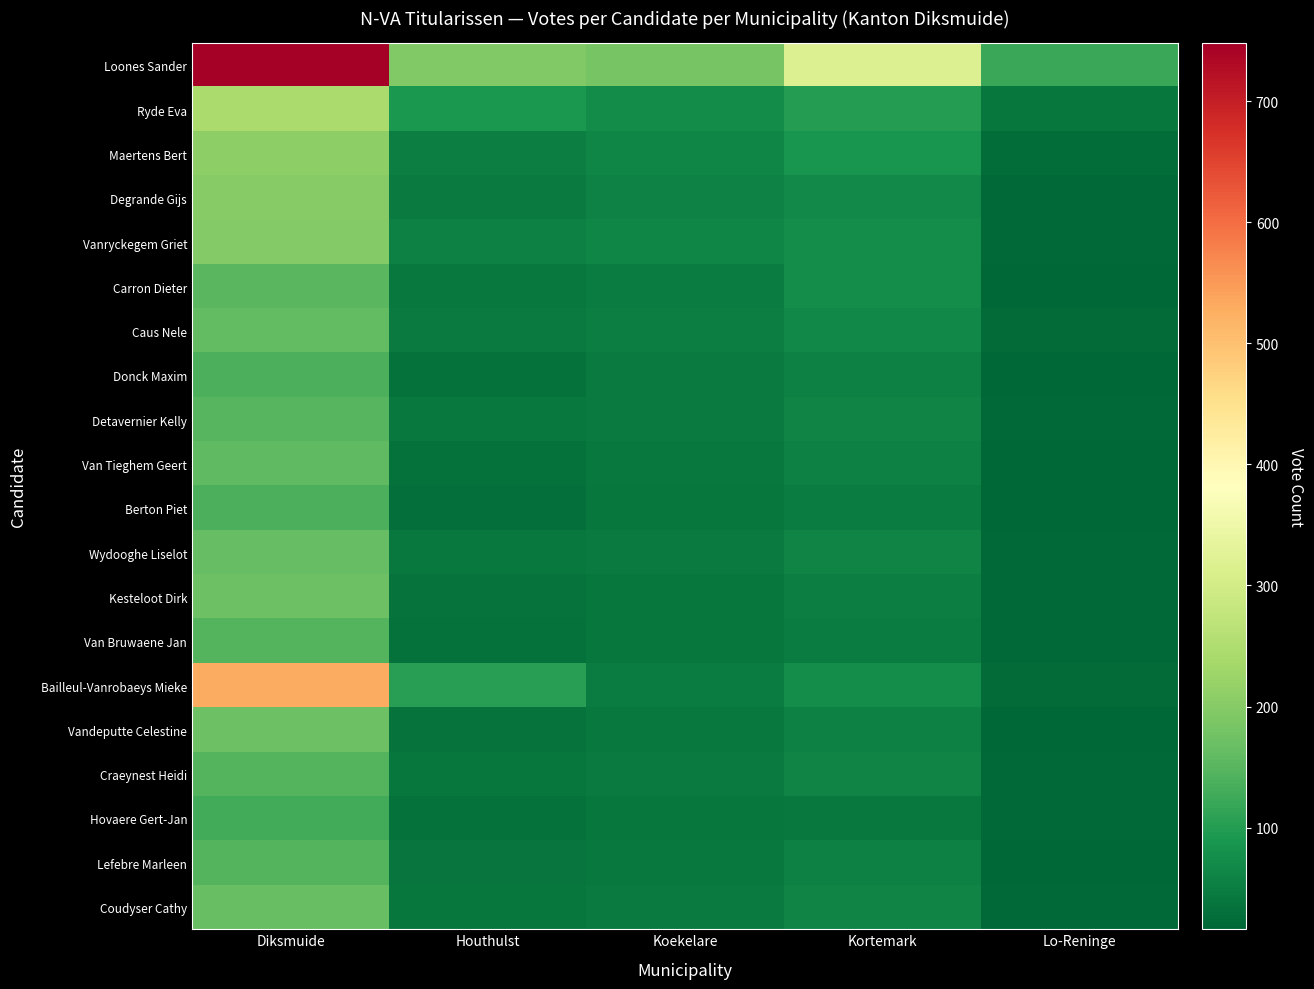

At how many categories does at least one series exceed 220?

2